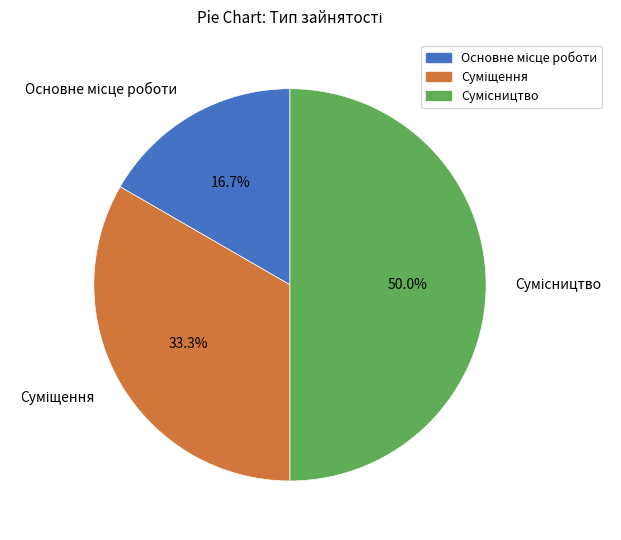

To the nearest percent, what percentage of the pie is Сумісництво?

50%